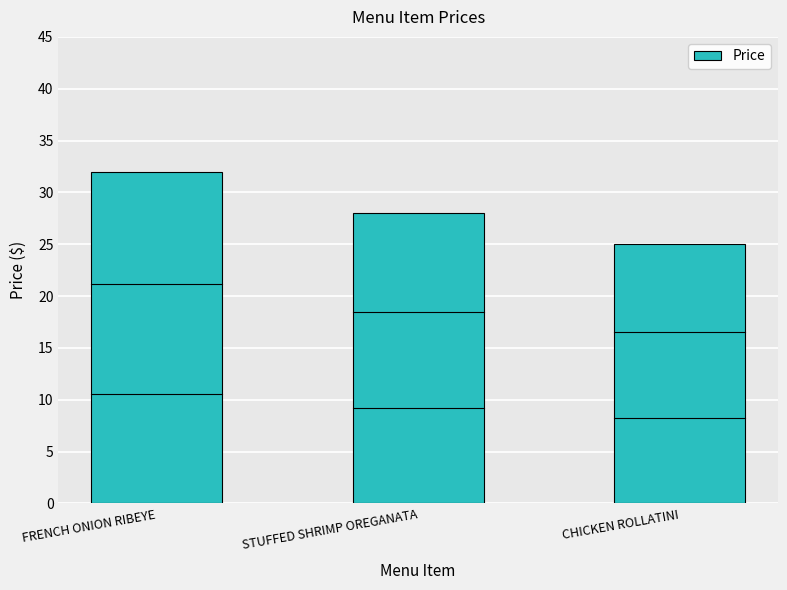

What is the label of the 3rd bar from the right?

FRENCH ONION RIBEYE